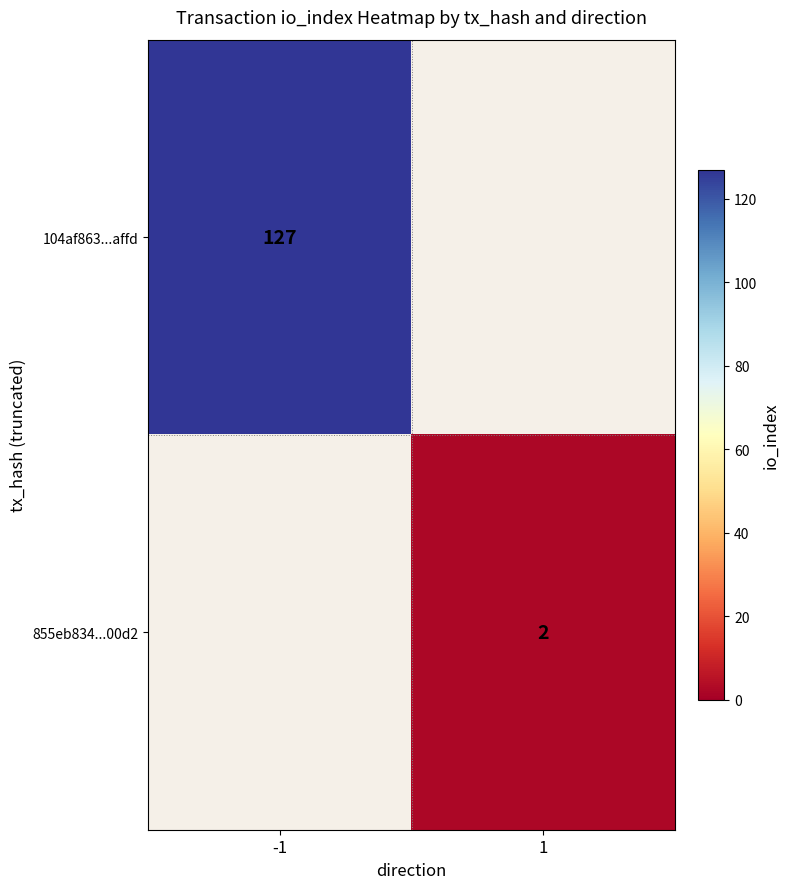

Is the value of 855eb834...00d2 at 1 greater than the value of 104af863...affd at -1?

No